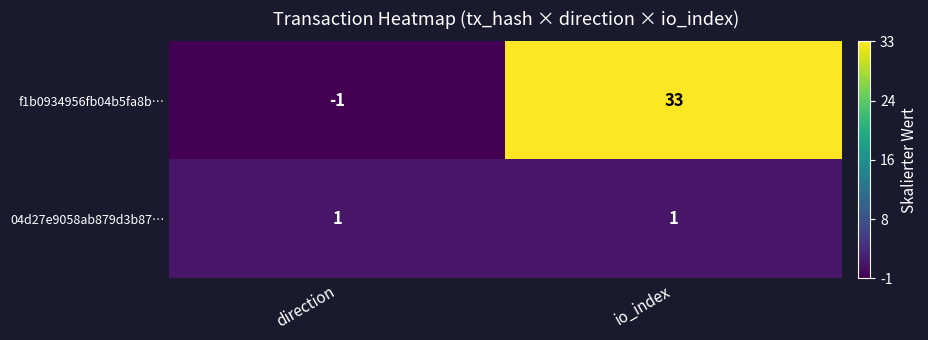

Which series has the widest spread of values?

f1b0934956fb04b5fa8b…